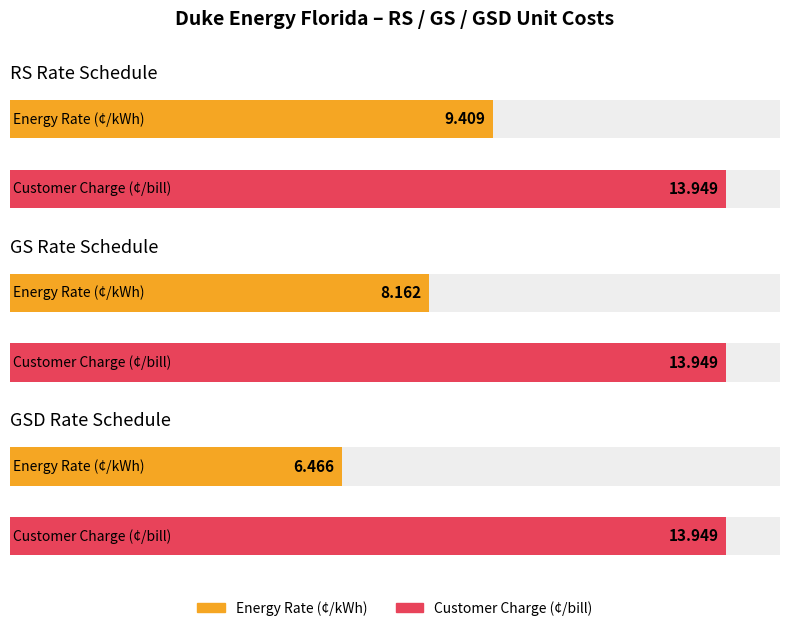

Are the bars horizontal?

Yes